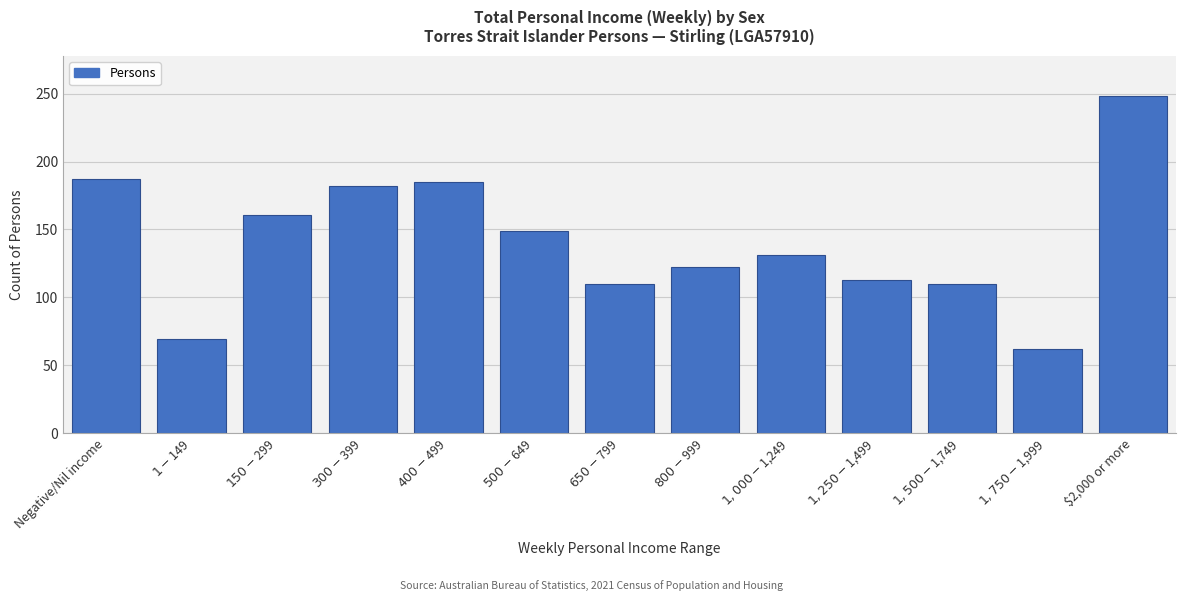

Reading left to right, transcribe all the data shown in this chart.

187	69	161	182	185	149	110	122	131	113	110	62	248